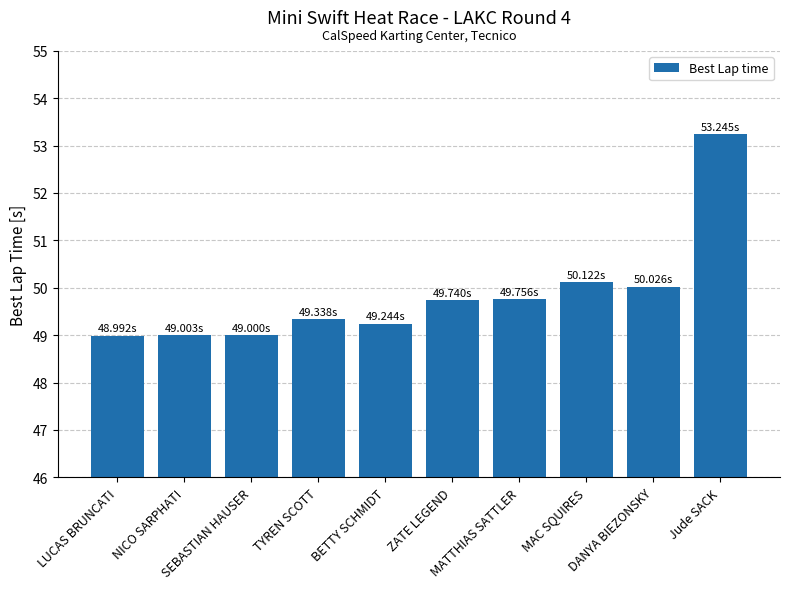

True or false: the data shows 16.2 at NICO SARPHATI.

False